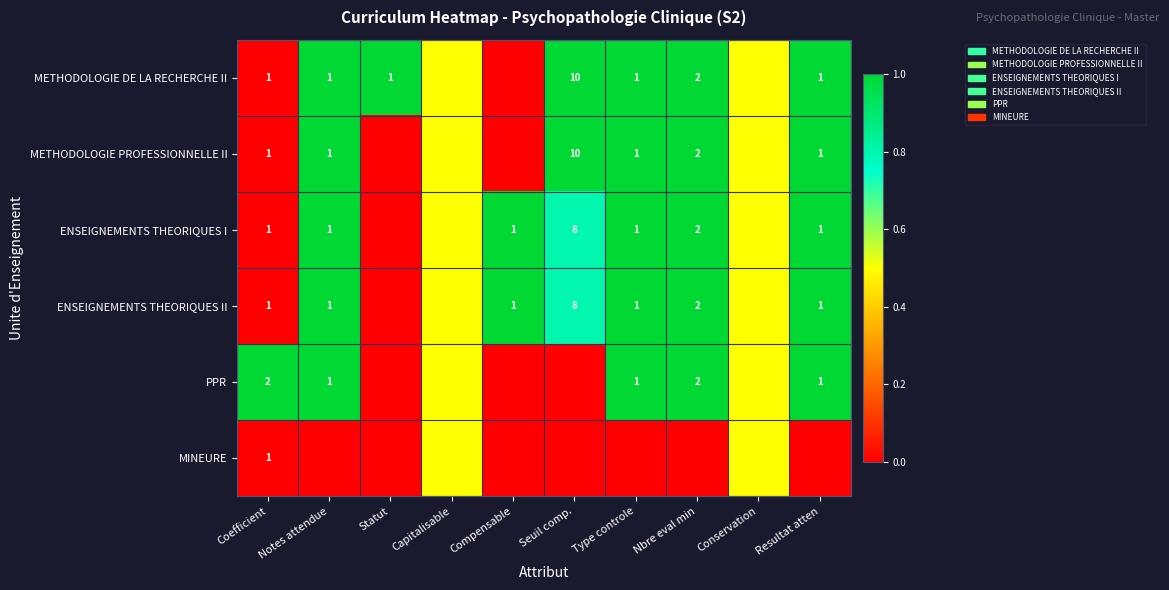

What is the total value across all series at Type controle?

5.0